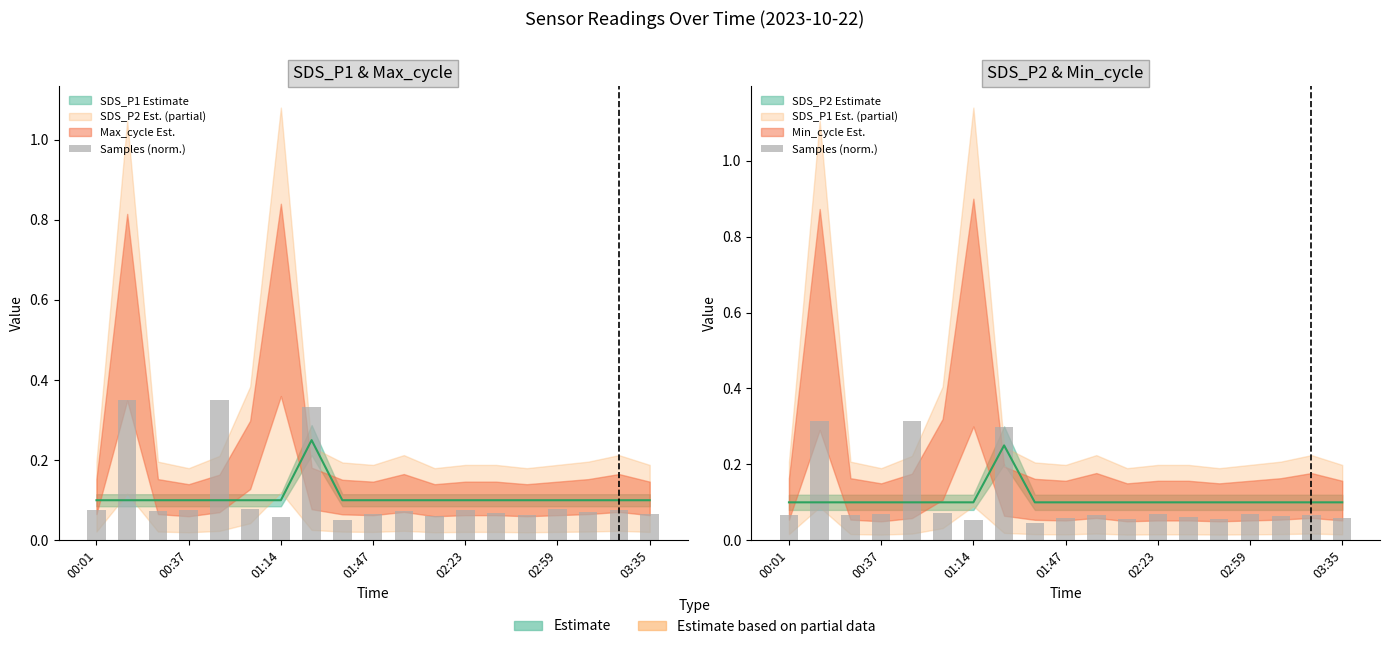

Reading right to left, extract all data points from this chart.

0.1	0.1	0.1	0.1	0.1	0.1	0.1	0.1	0.1	0.1	0.0	0.3	0.1	0.1	0.3	0.1	0.1	0.3	0.1